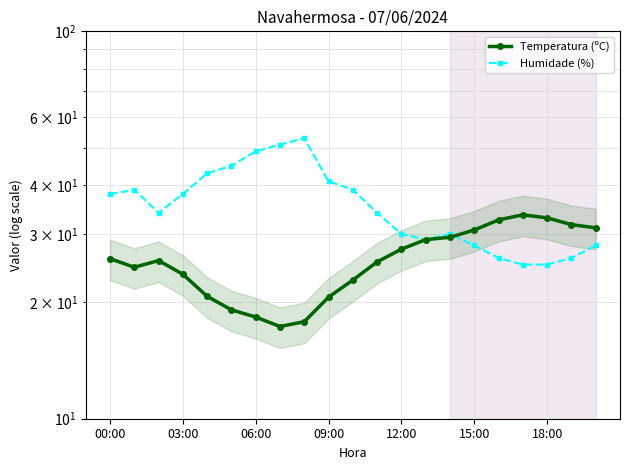

Rank the series by their maximum value, from highest to lowest.

Humidade (%), Temperatura (ºC)